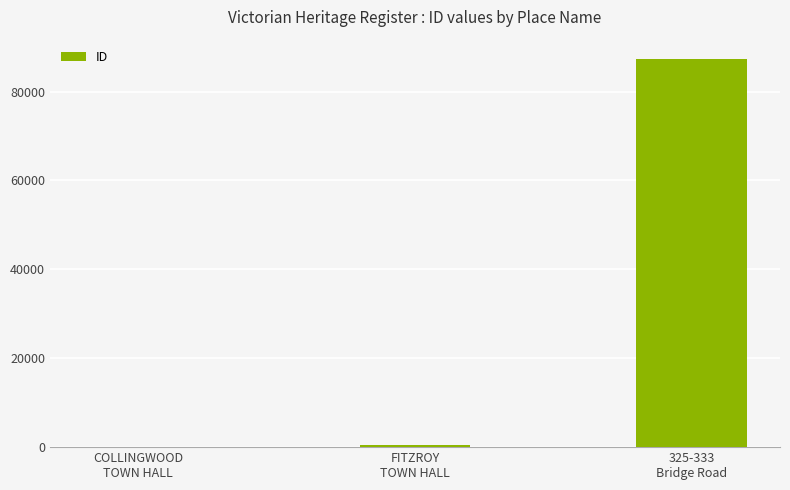

Reading left to right, transcribe all the data shown in this chart.

3	471	87310